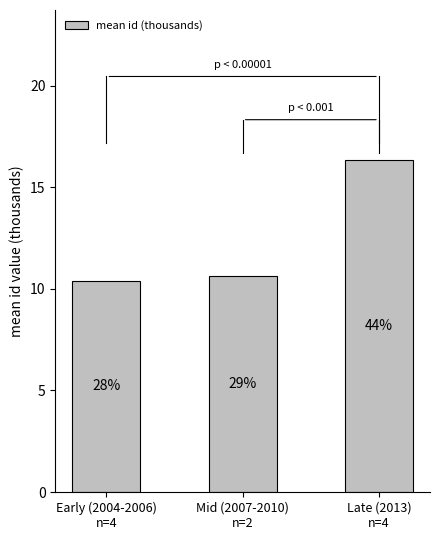

Are the bars horizontal?

No